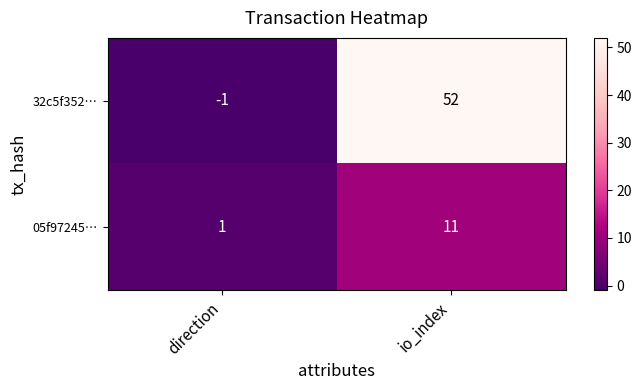

Reading right to left, list all the values displayed in this chart.

32c5f352…: 52	-1
05f97245…: 11	1